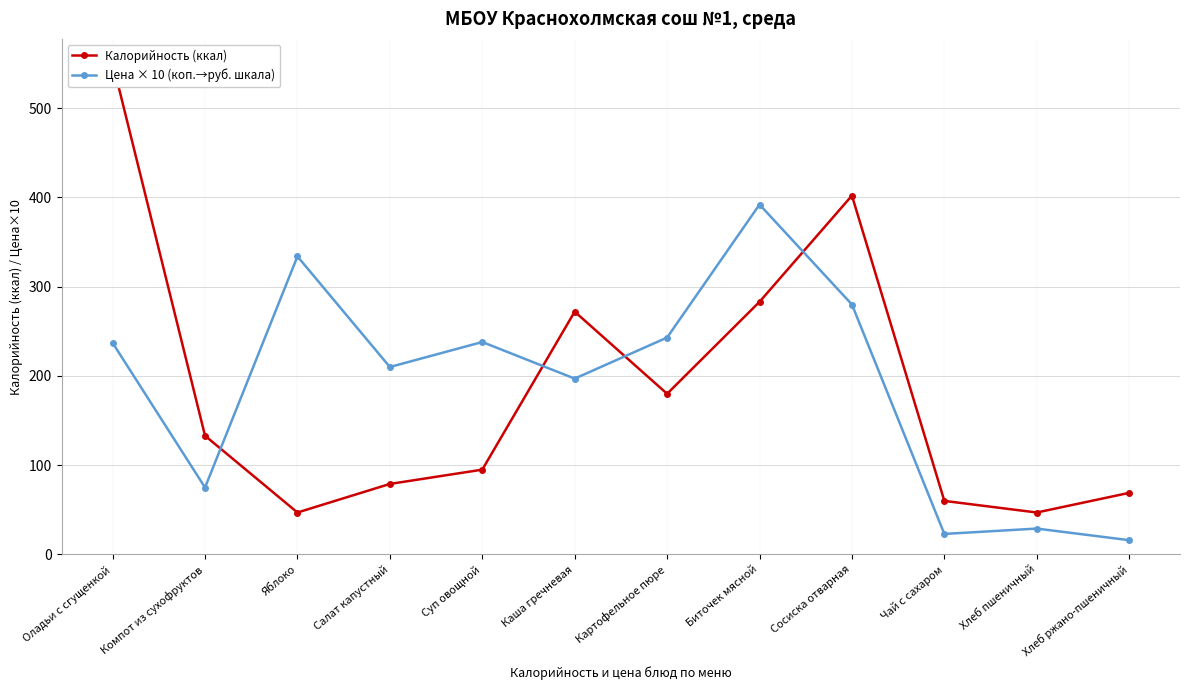

What is the minimum value for Калорийность (ккал)?

47.0